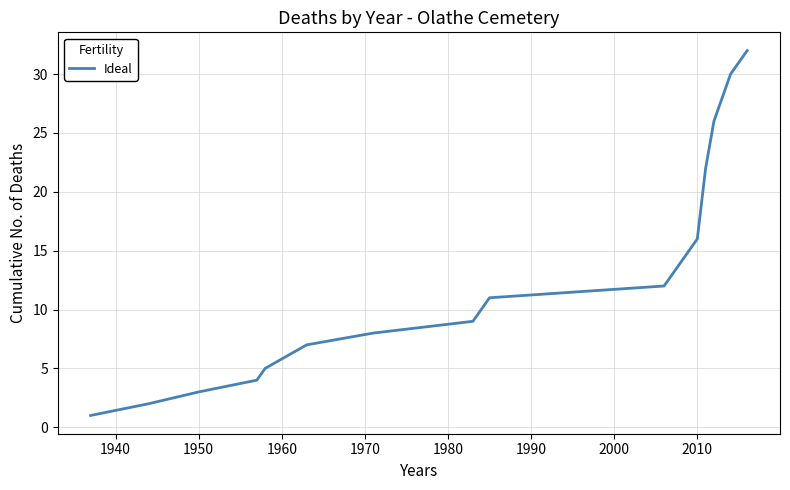

What is the greatest value displayed?

32